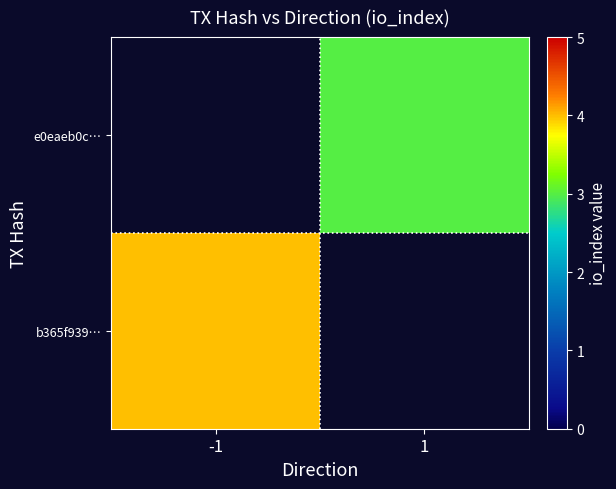

Which category has the highest value in the e0eaeb0c… series?

-1